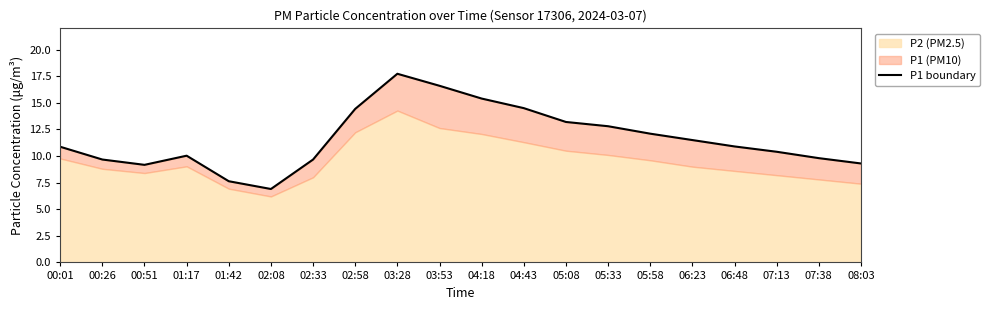

At which category does the data reach its first local valley?

00:51